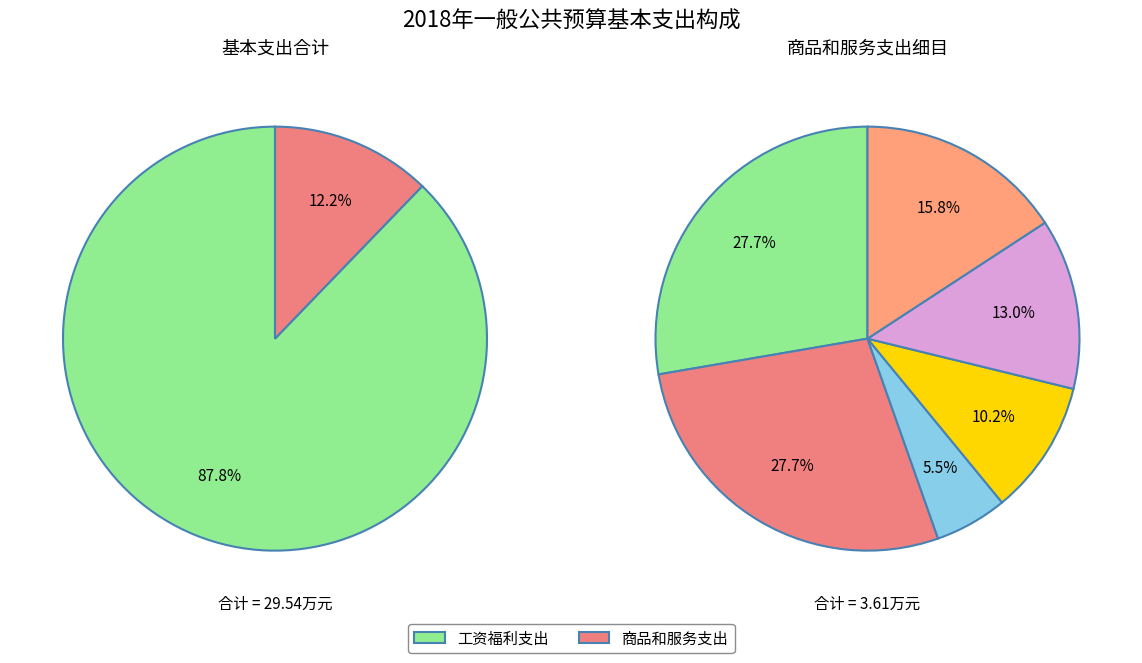

What percentage is the 工资福利支出 slice, to the nearest percent?

88%